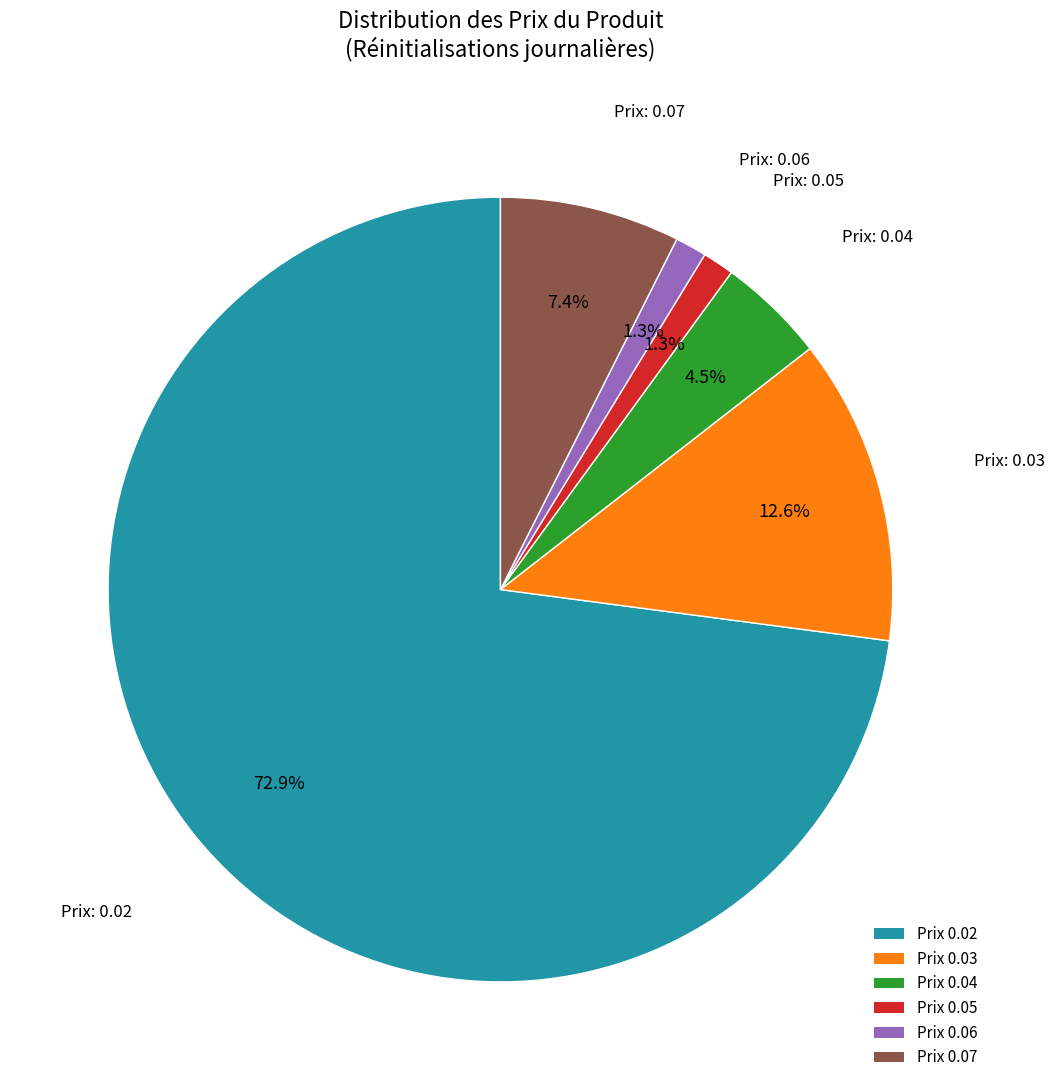

What percentage do Prix 0.02 and Prix 0.05 together represent?

74.2%